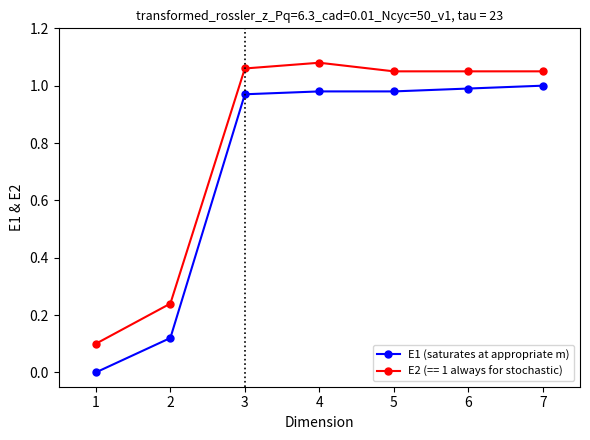

Count the number of categories in the chart.

7